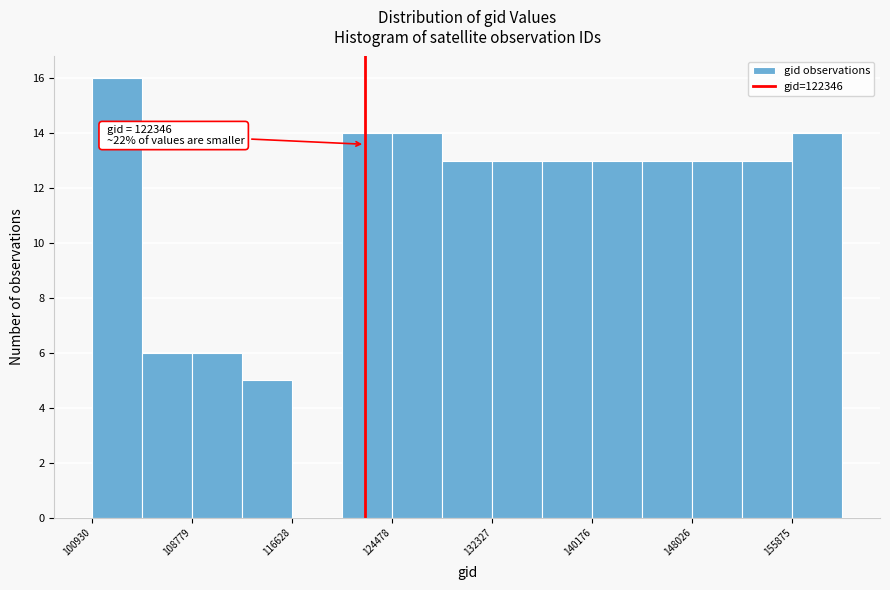

Read against the x-axis, roughly where is the centre of the tallest bar?

103000